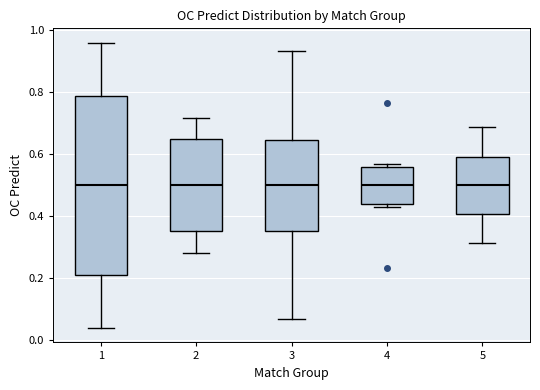

Comparing the boxes themselves (not the whiskers), which one is the tallest?

1